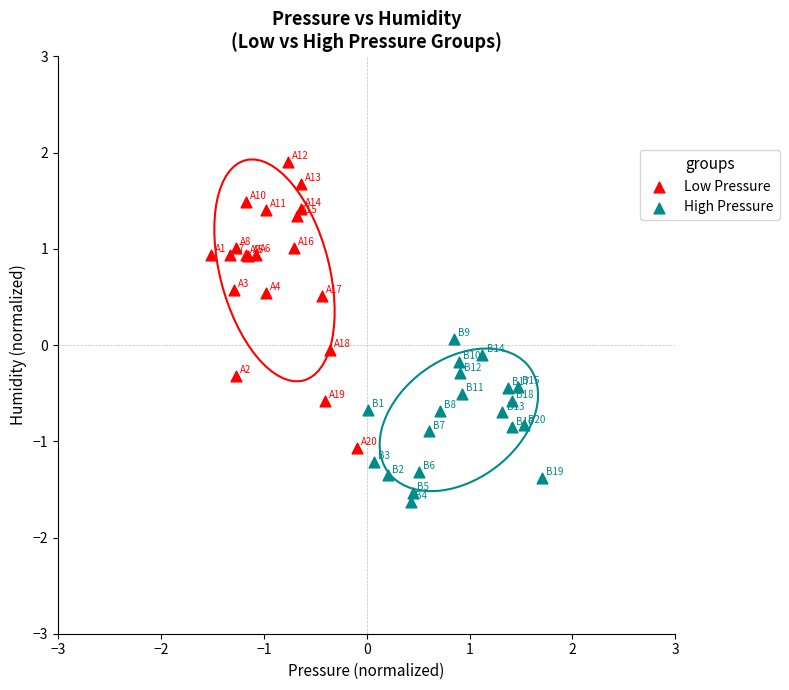

Which series reaches the minimum Y coordinate?

High Pressure